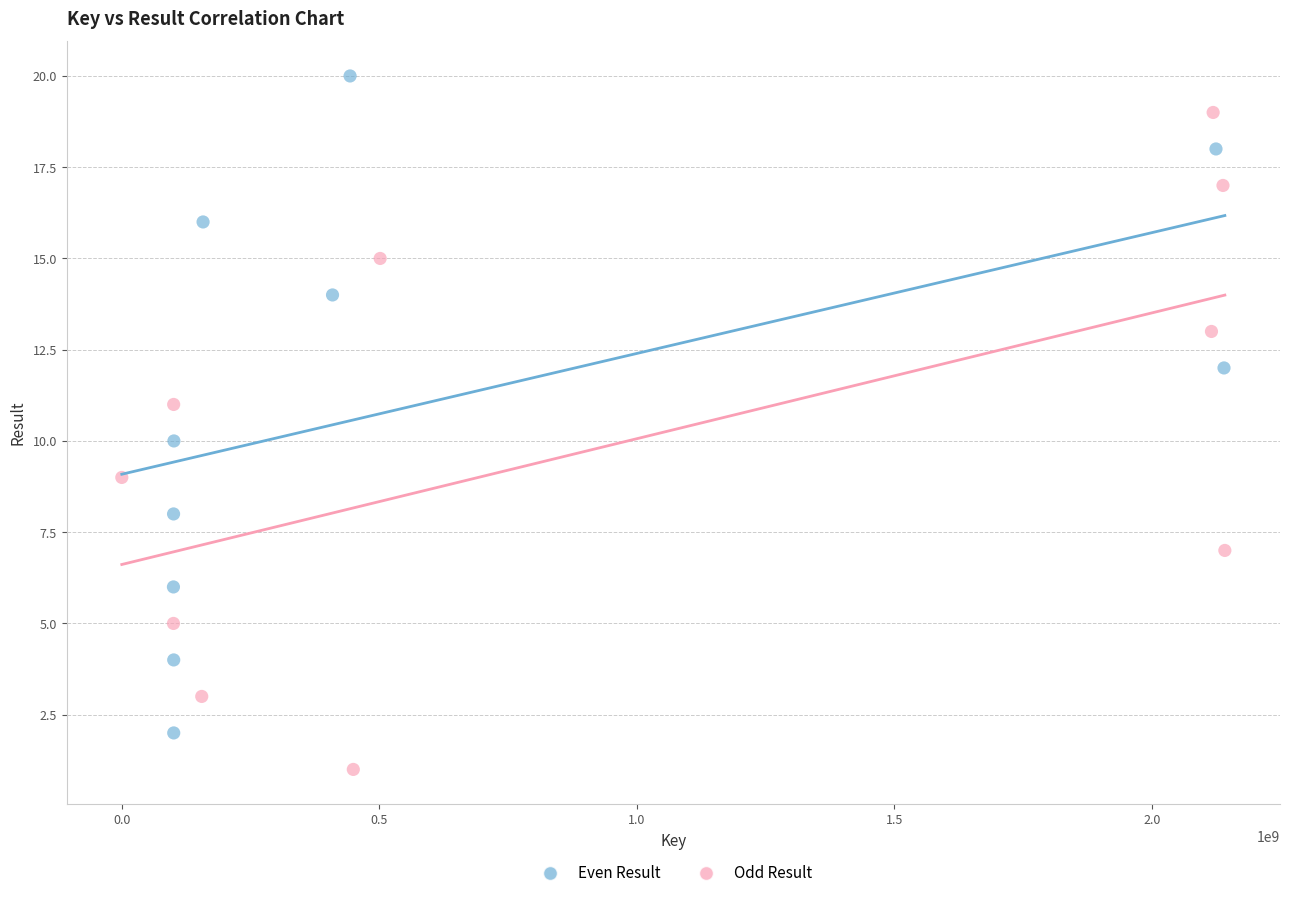

Which series reaches the minimum Y coordinate?

Odd Result